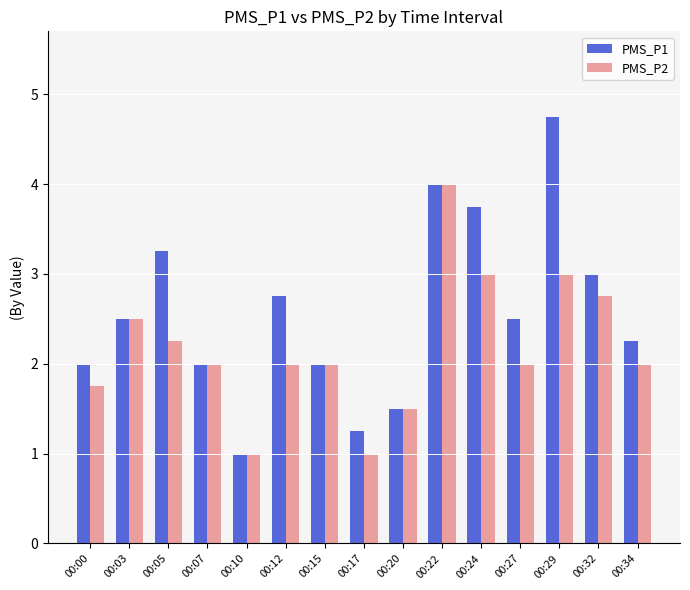

Count the number of data series in this chart.

2